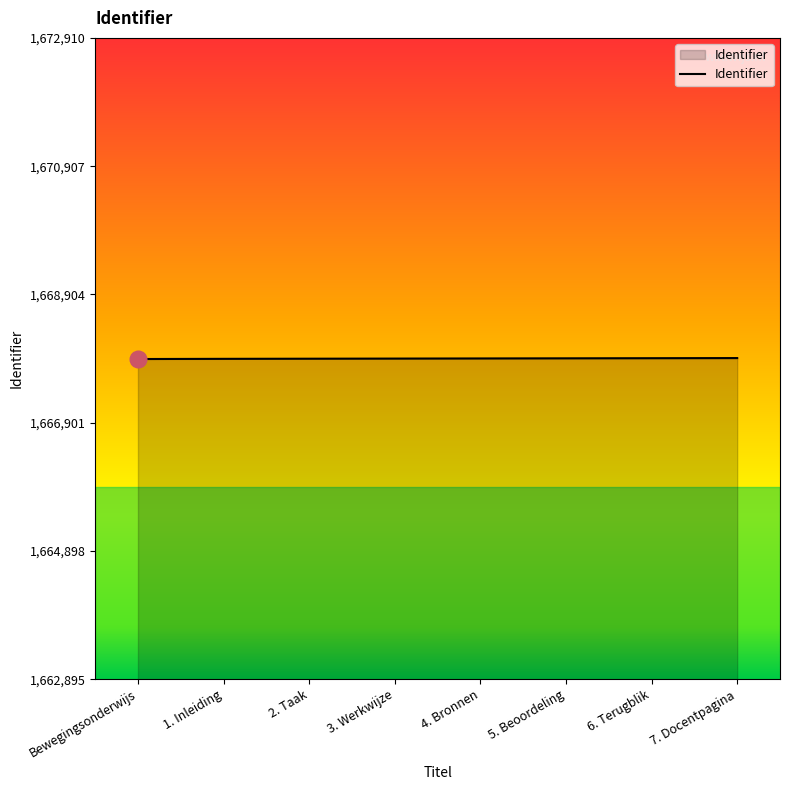

What is the greatest value displayed?

1667910